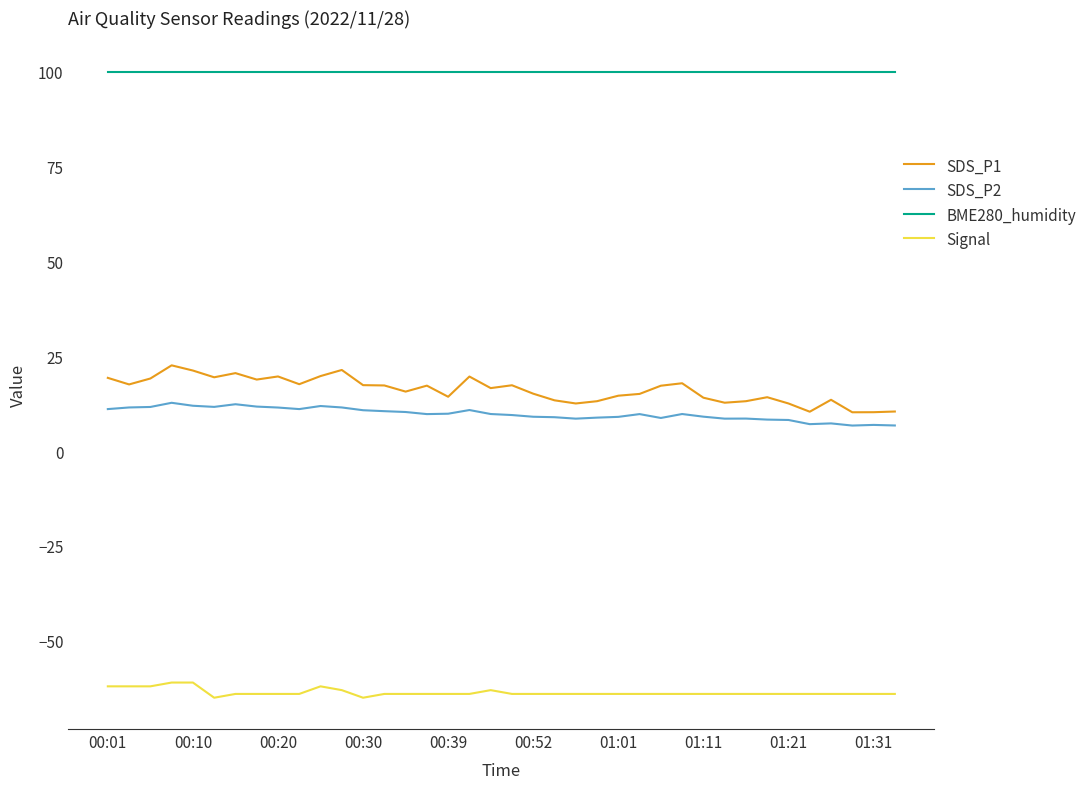

Rank the series by their maximum value, from highest to lowest.

BME280_humidity, SDS_P1, SDS_P2, Signal